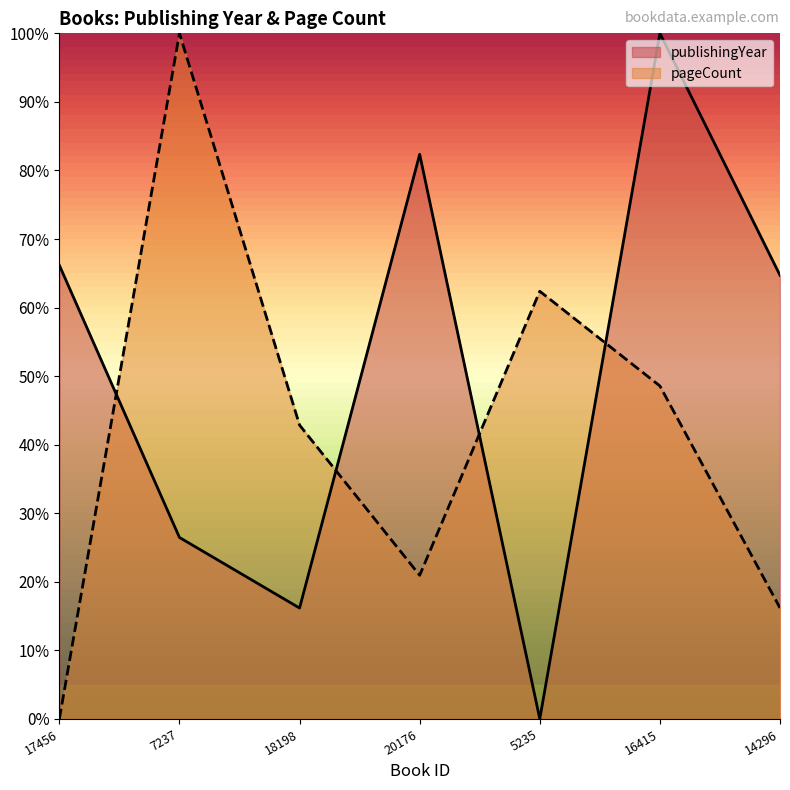

True or false: publishingYear has more than 0 interior local peaks.

True